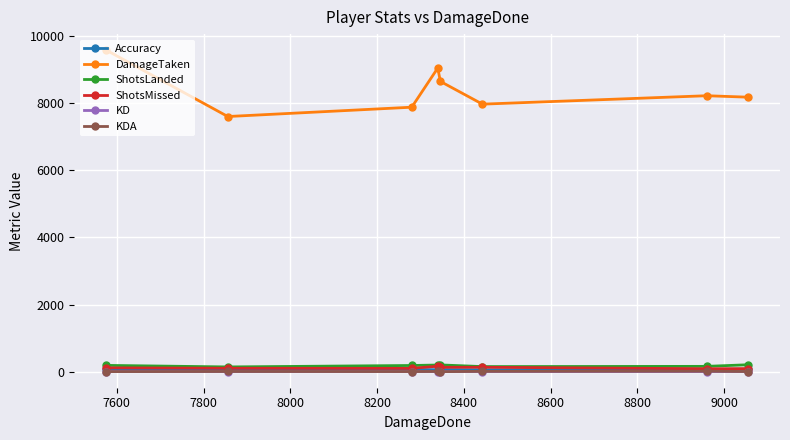

Which series has the largest total across all categories?

DamageTaken